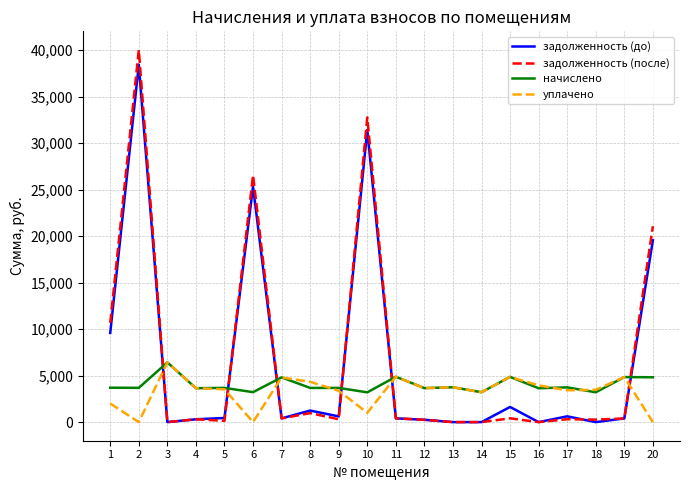

At which label does задолженность (после) reach its peak?

2